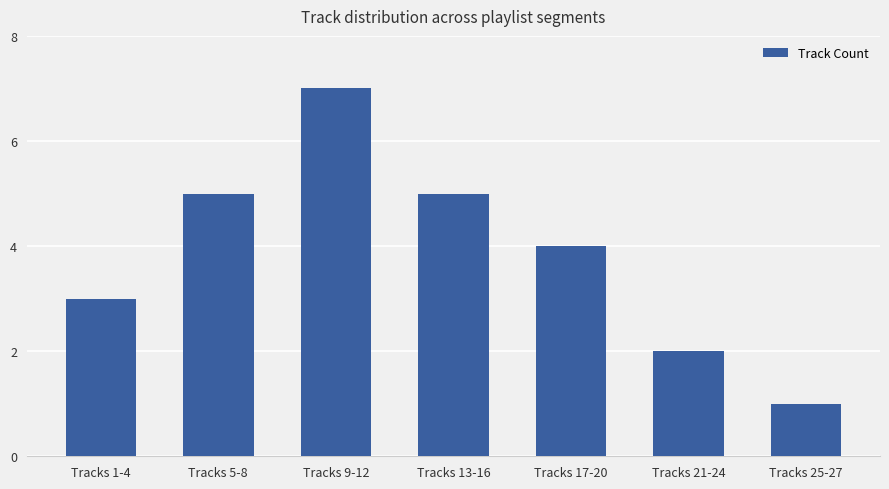

Reading left to right, transcribe all the data shown in this chart.

Tracks 1-4=3	Tracks 5-8=5	Tracks 9-12=7	Tracks 13-16=5	Tracks 17-20=4	Tracks 21-24=2	Tracks 25-27=1